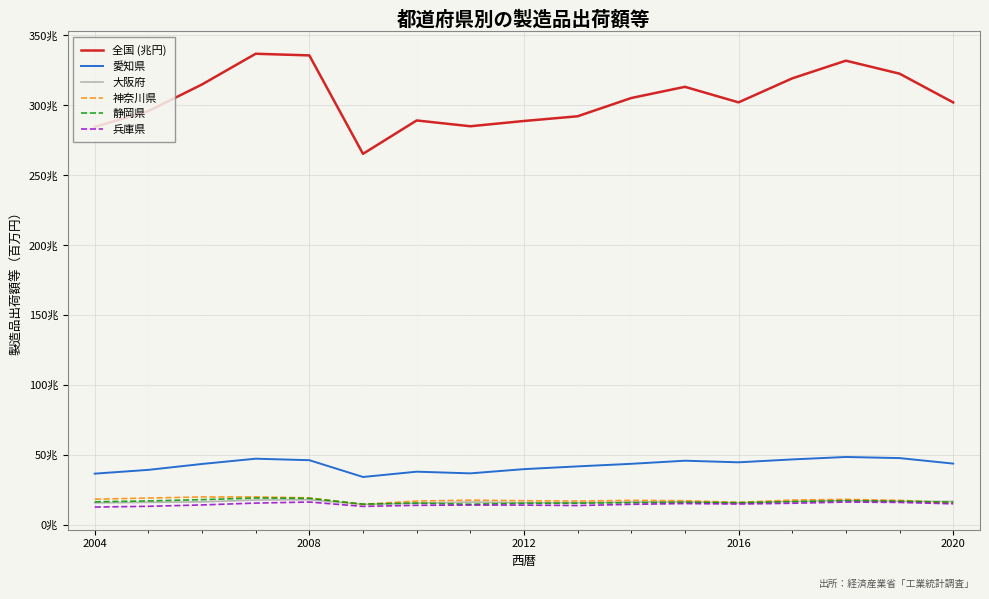

Does the chart display data point markers on the line(s)?

No